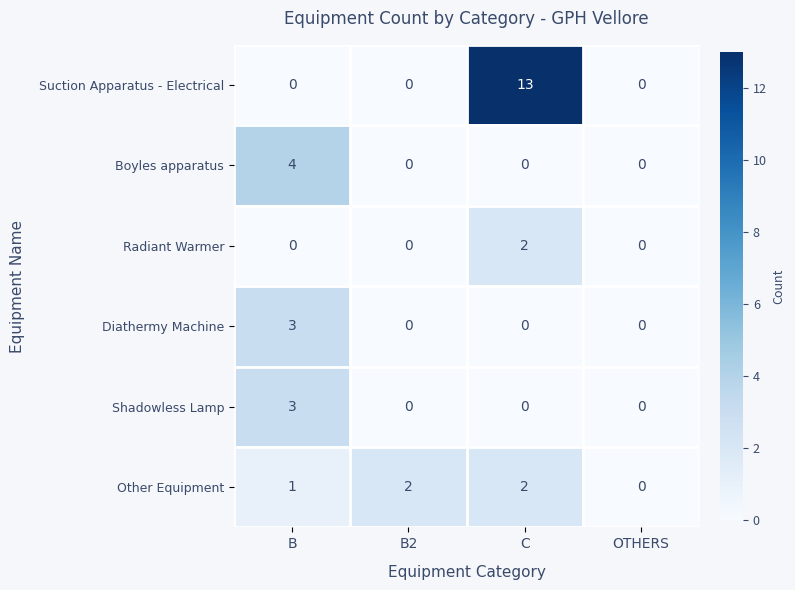

What is the sum of all Boyles apparatus values?

4